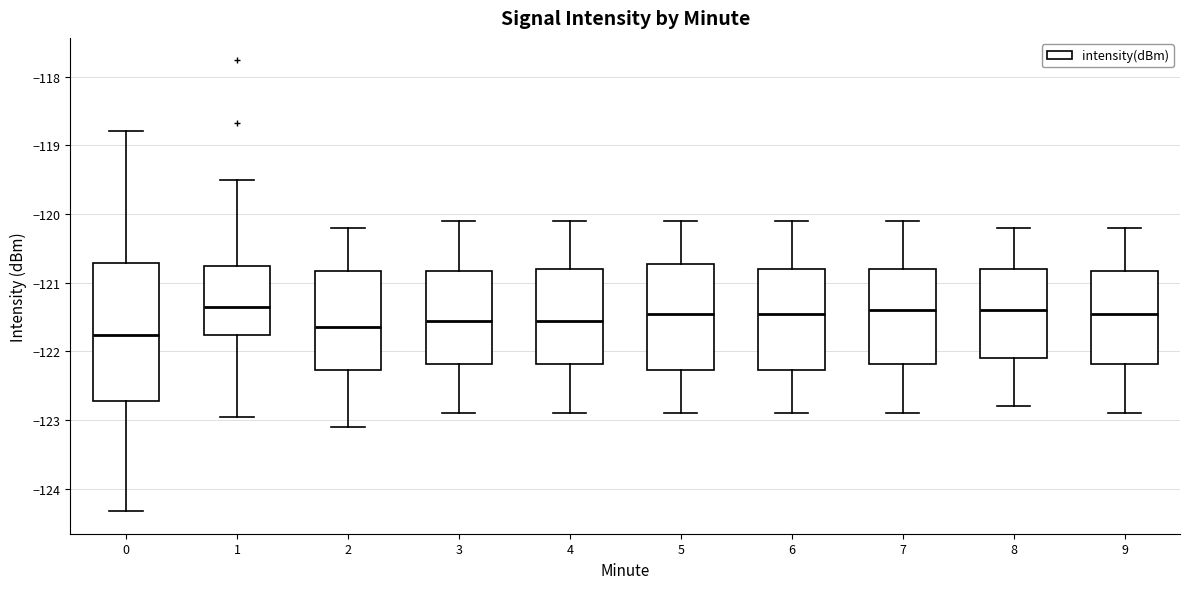

Where does the lower whisker of the box at x = 8 end on the y-axis? The values are not printed on the chart, so give them approximately, as read against the axis.

-122.8